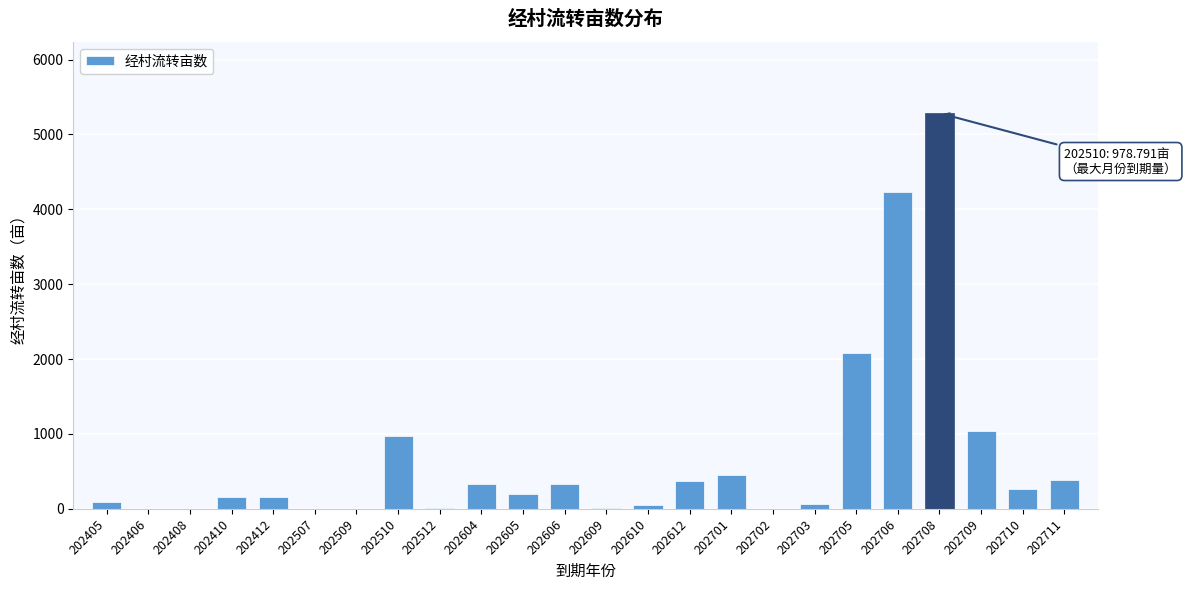

What is the sum of all values?

16507.5